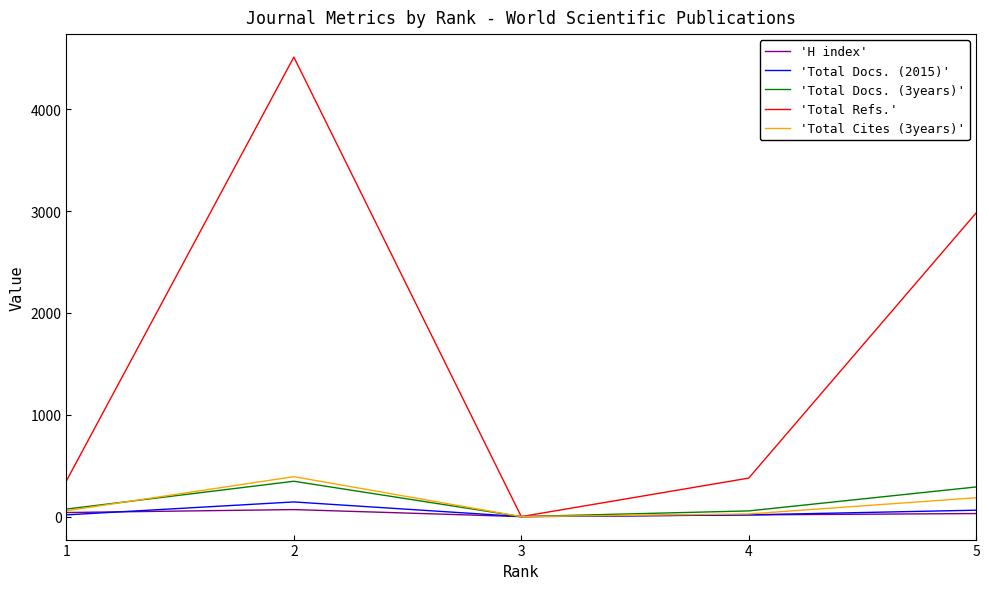

What is the spread (max minus min) of values at 4?

361